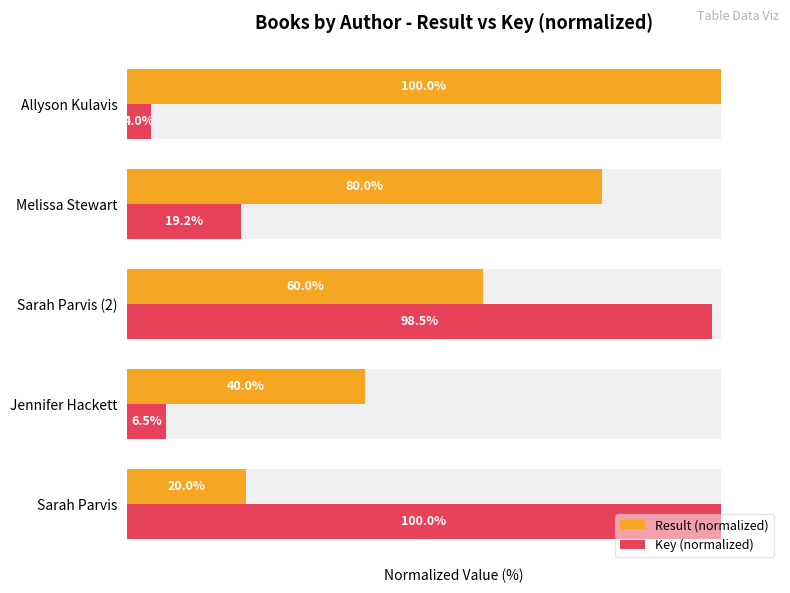

List the series in order of their overall mean, lowest first.

Key (normalized), Result (normalized)